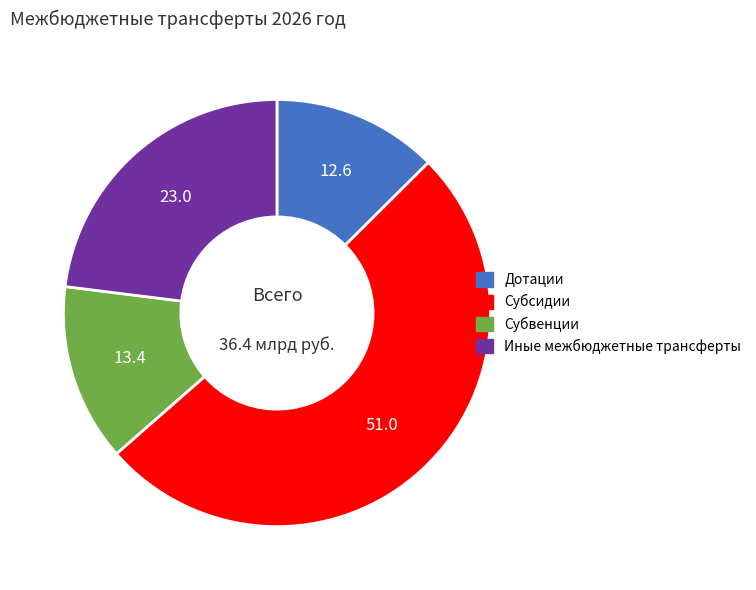

Is the sum of Дотации and Иные межбюджетные трансферты greater than half?

No